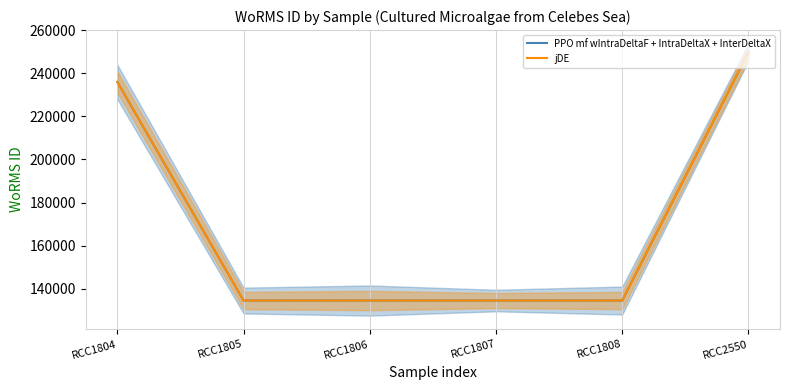

Rank the series by their maximum value, from highest to lowest.

PPO mf wIntraDeltaF + IntraDeltaX + InterDeltaX, jDE